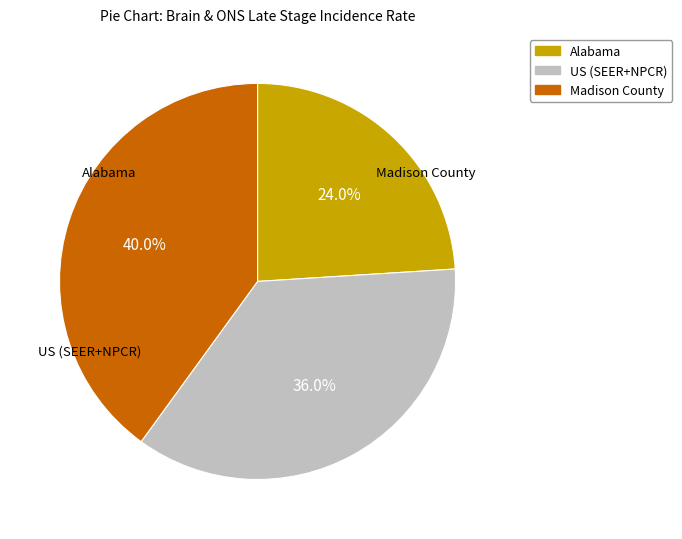

Is US (SEER+NPCR) the majority of the pie?

No